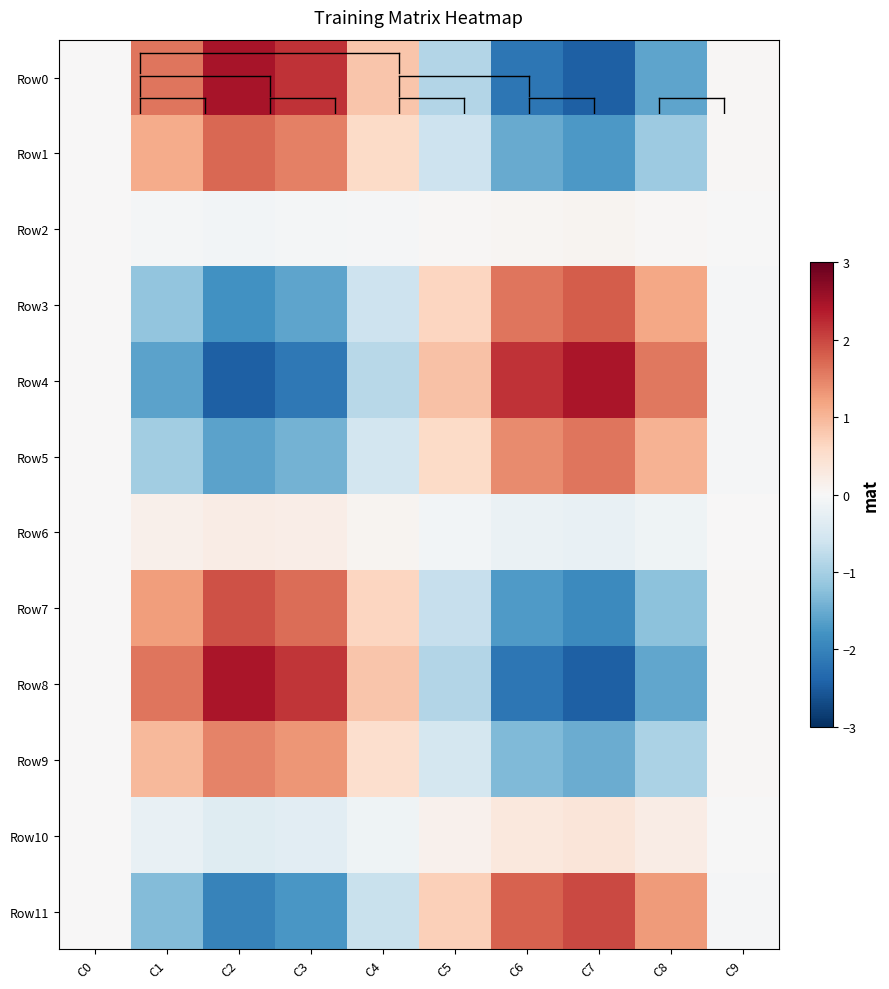

What is the spread (max minus min) of values at C1?

3.2